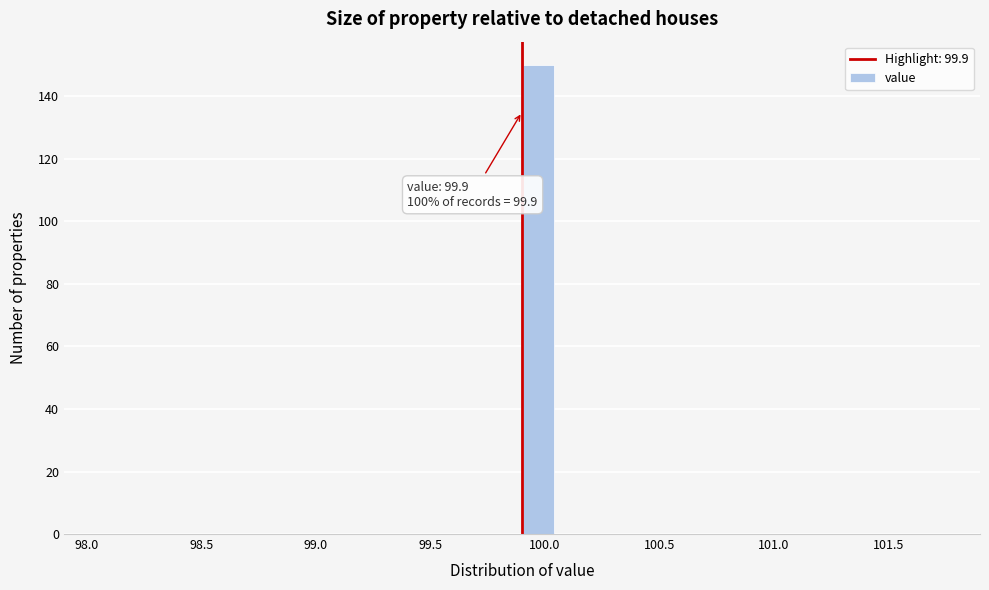

Read against the x-axis, roughly where is the centre of the tallest bar?

99.95